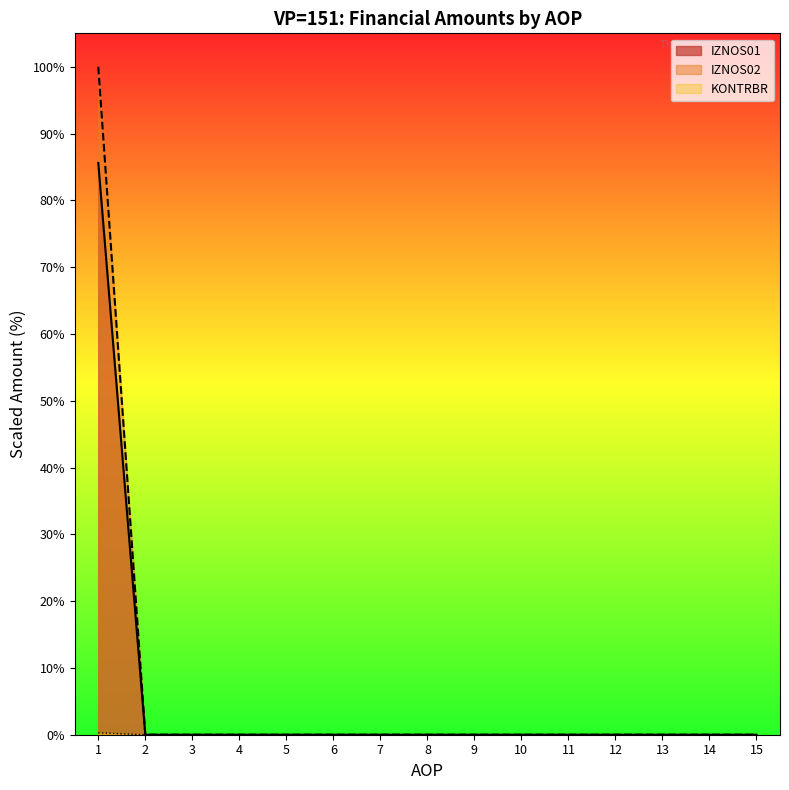

Which series has the widest spread of values?

IZNOS02